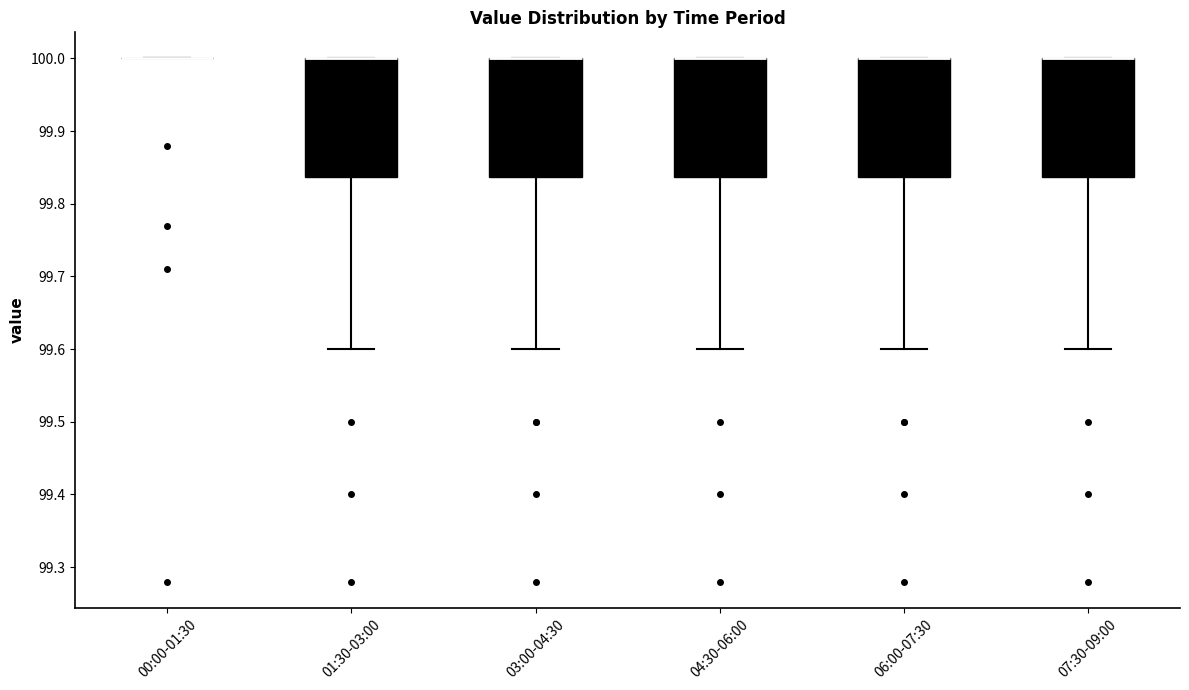

Reading left to right, read every box against the y-axis: the position of its median line, the range the box covers, and the ends of its whiskers. The values are not printed on the chart, so give them approximately, as read against the axis.

00:00-01:30: box collapsed to a line at 100.00, whiskers 100.00 to 100.00
01:30-03:00: median 100.00 (drawn on the box's upper edge), box 99.84 to 100.00, whiskers 99.60 to 100.00
03:00-04:30: median 100.00 (drawn on the box's upper edge), box 99.84 to 100.00, whiskers 99.60 to 100.00
04:30-06:00: median 100.00 (drawn on the box's upper edge), box 99.84 to 100.00, whiskers 99.60 to 100.00
06:00-07:30: median 100.00 (drawn on the box's upper edge), box 99.84 to 100.00, whiskers 99.60 to 100.00
07:30-09:00: median 100.00 (drawn on the box's upper edge), box 99.84 to 100.00, whiskers 99.60 to 100.00